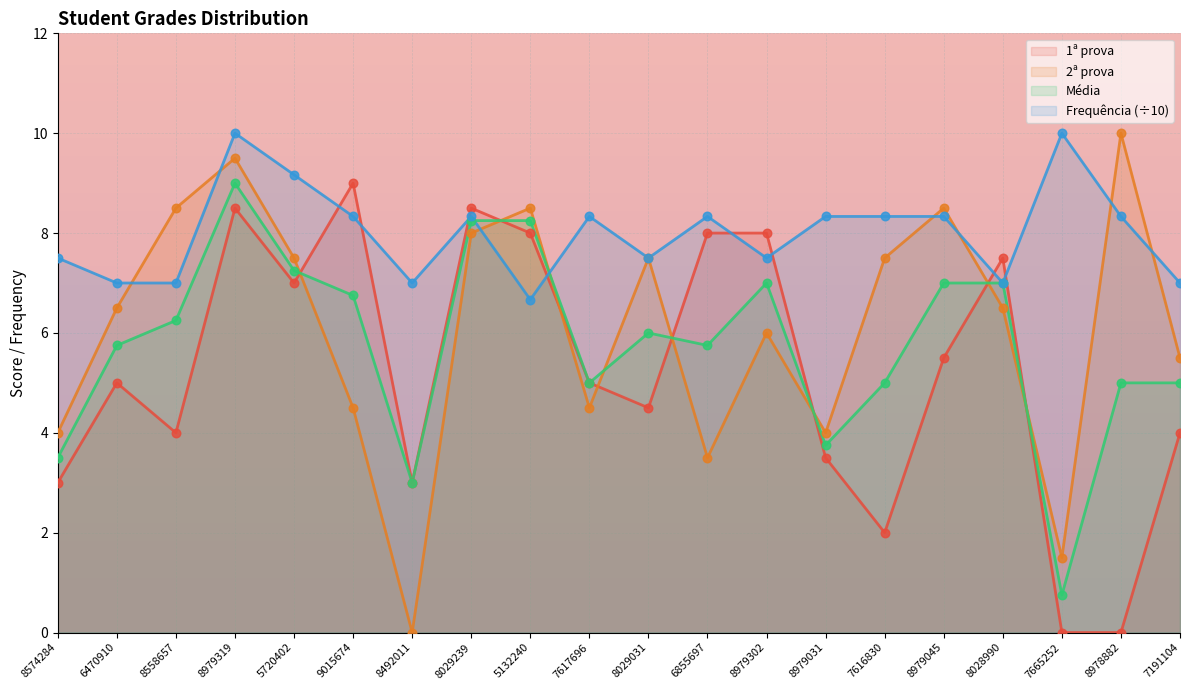

Which series contains the lowest Y value?

1ª prova